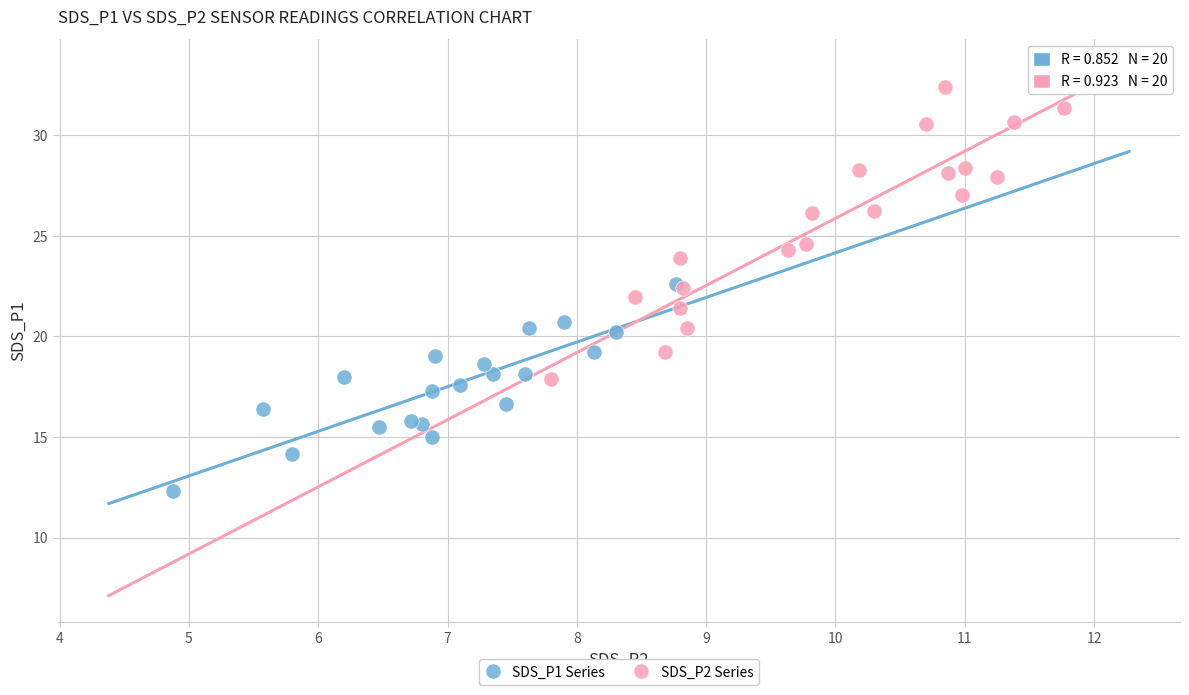

What are all the series names shown in the legend?

SDS_P1 Series, SDS_P2 Series